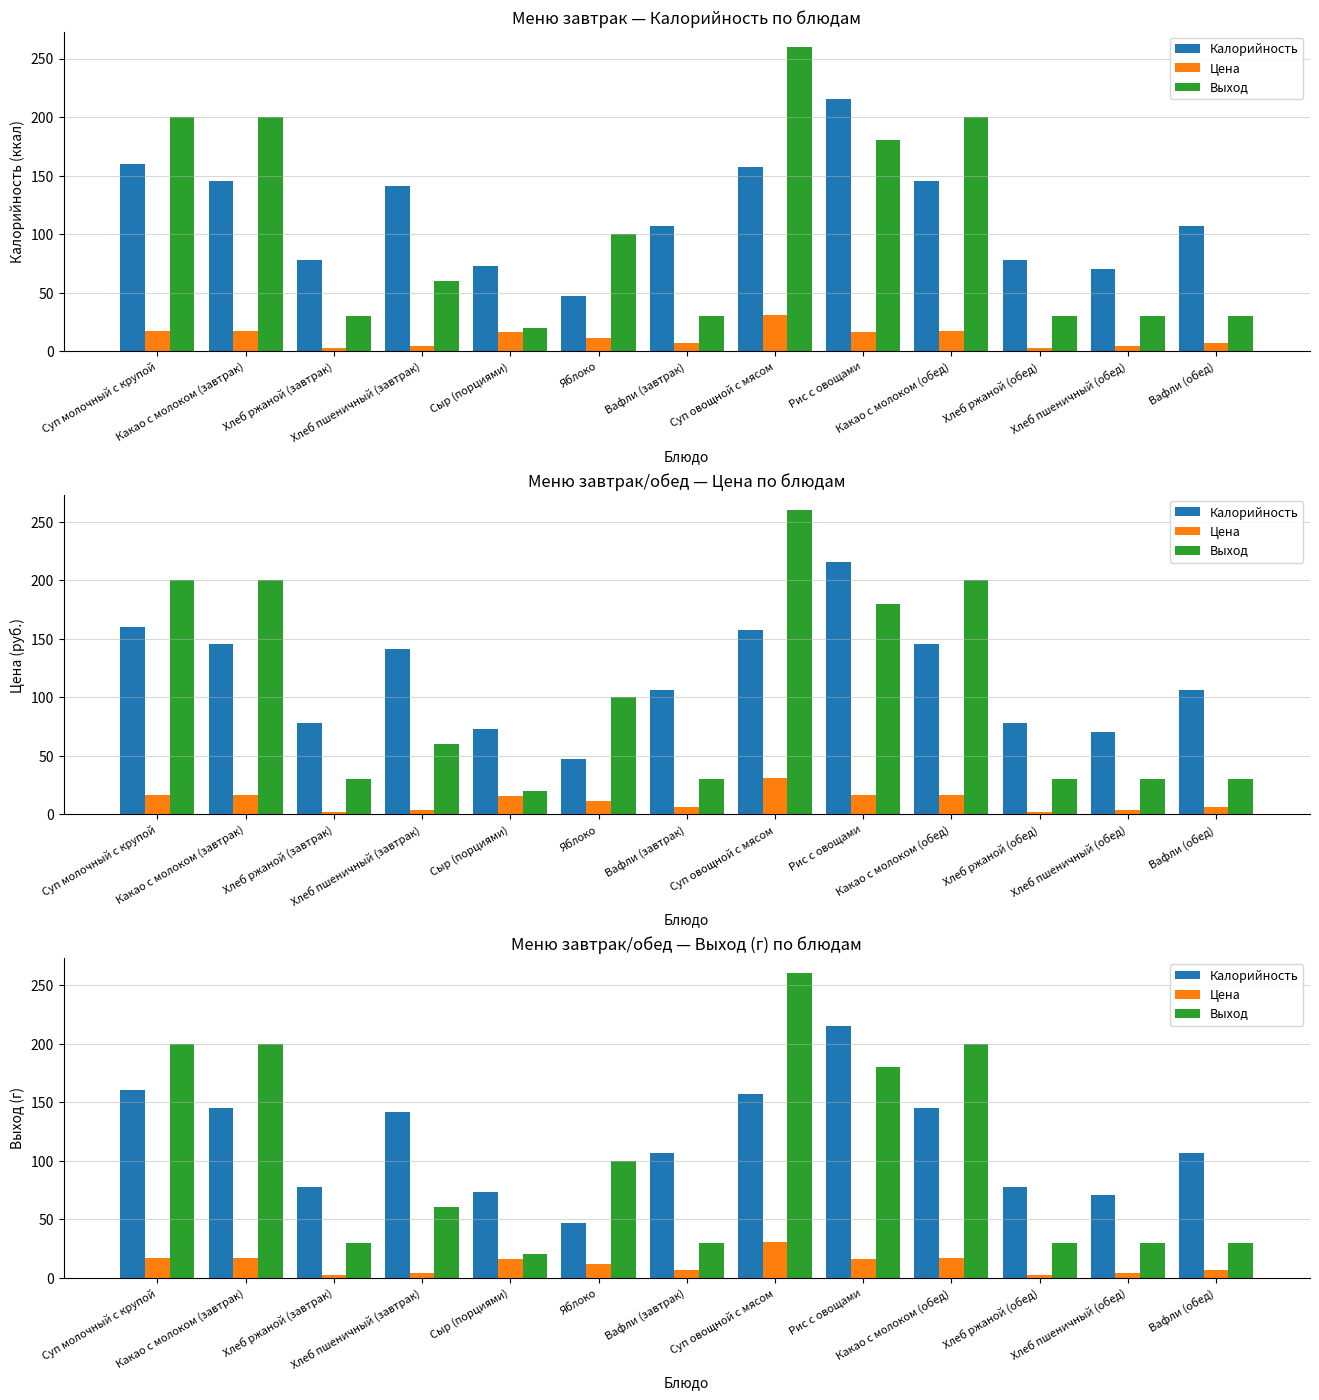

How many bars are there in total?

39